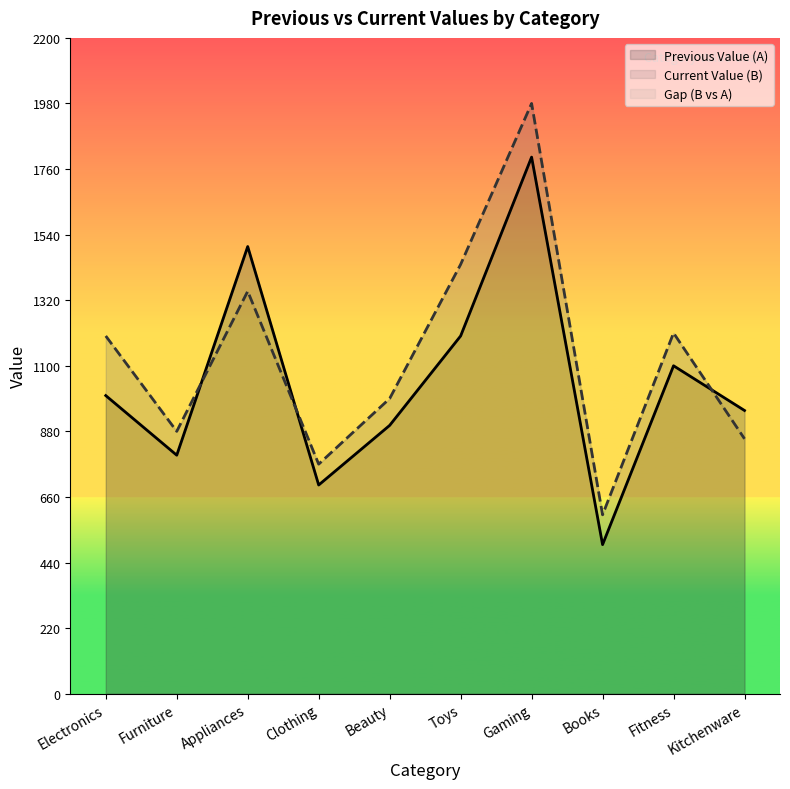

True or false: Previous Value (A) and Current Value (B) intersect in this chart.

True